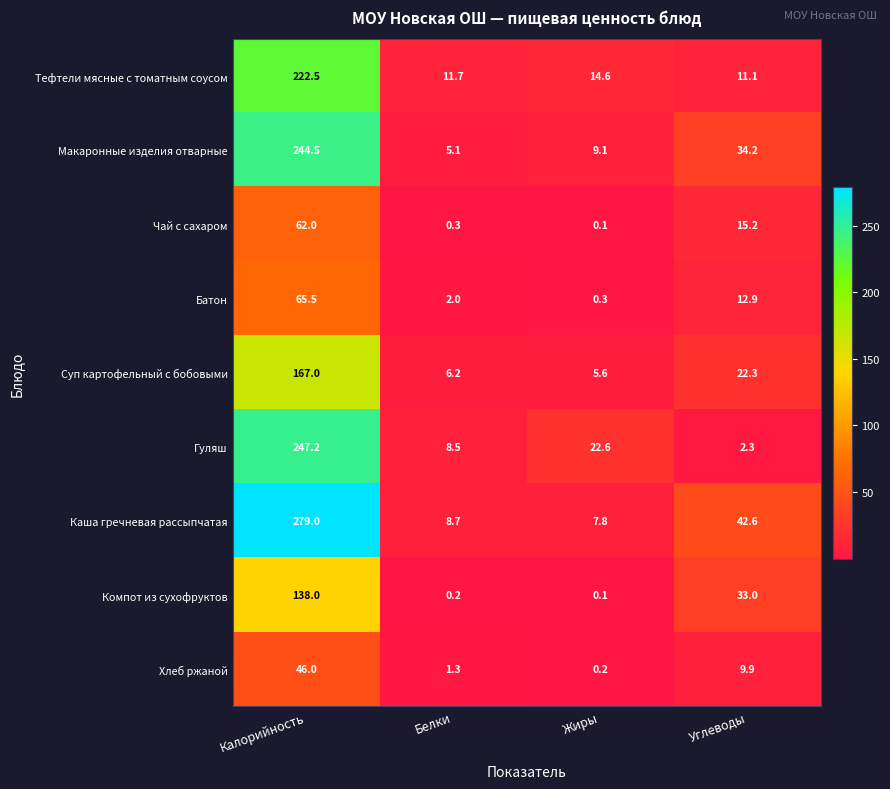

What is the difference between the maximum and minimum values in the Компот из сухофруктов series?

137.9